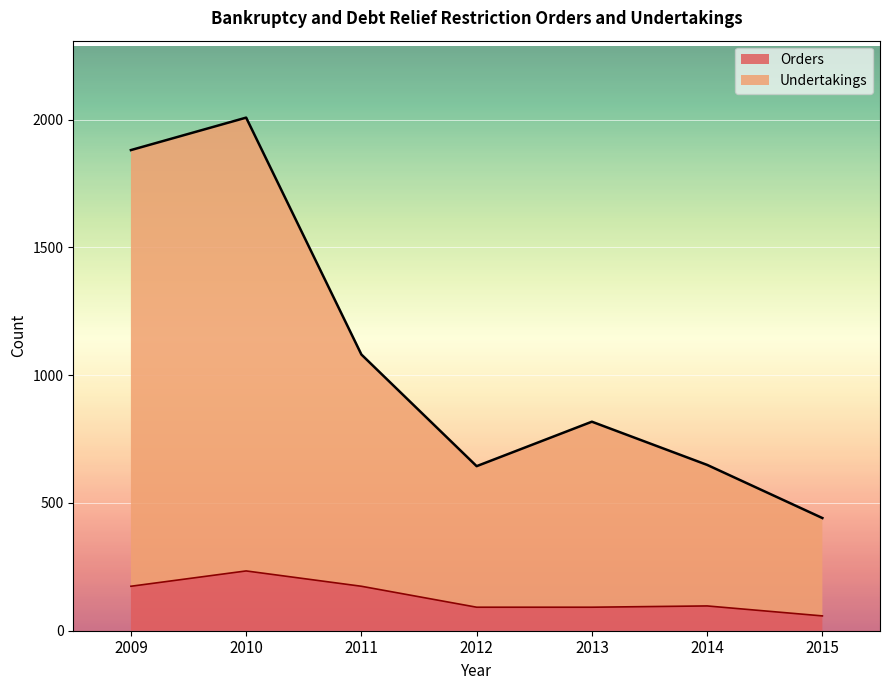

Reading left to right, list all the values displayed in this chart.

Orders: 2009=174	2010=234	2011=174	2012=92	2013=92	2014=97	2015=58
Undertakings: 2009=1881	2010=2008	2011=1081	2012=644	2013=818	2014=649	2015=441